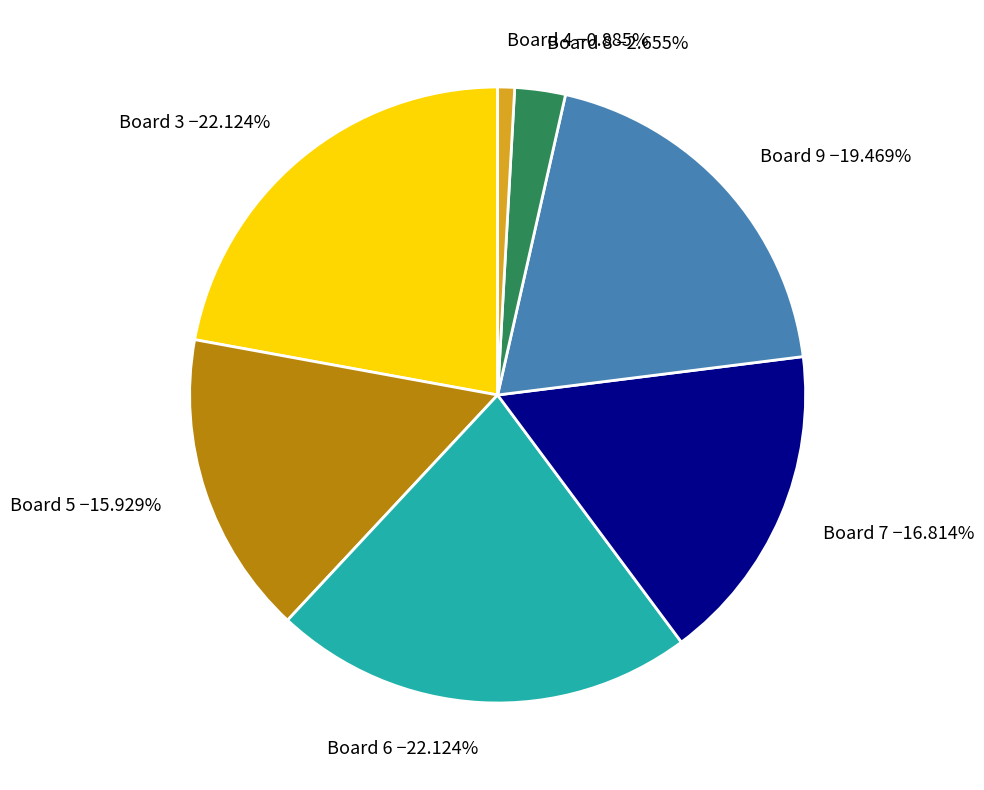

Combined, do Board 4 −0.885% and Board 7 −16.814% account for over 50%?

No